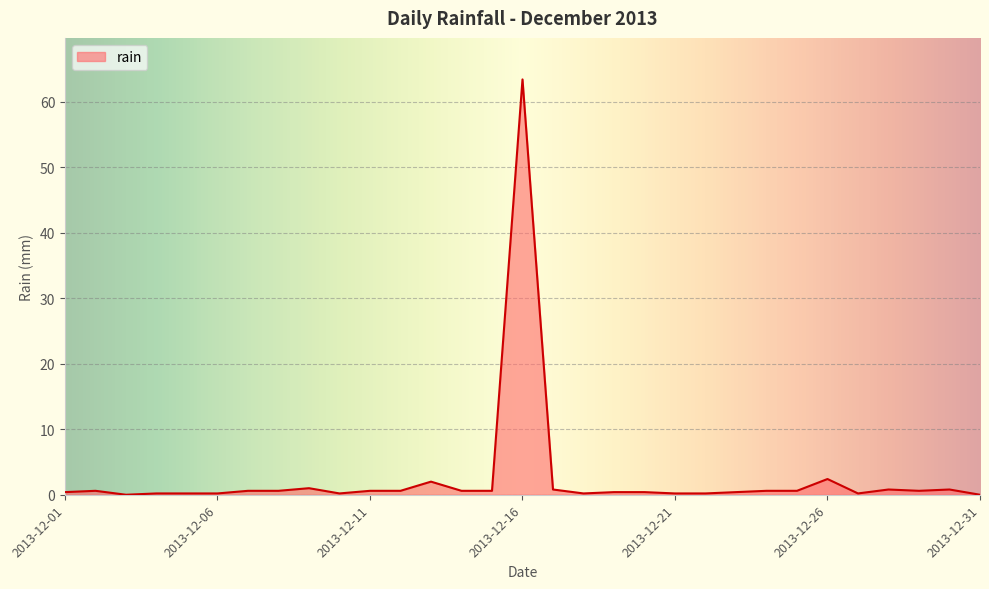

What is the greatest value displayed?

63.4